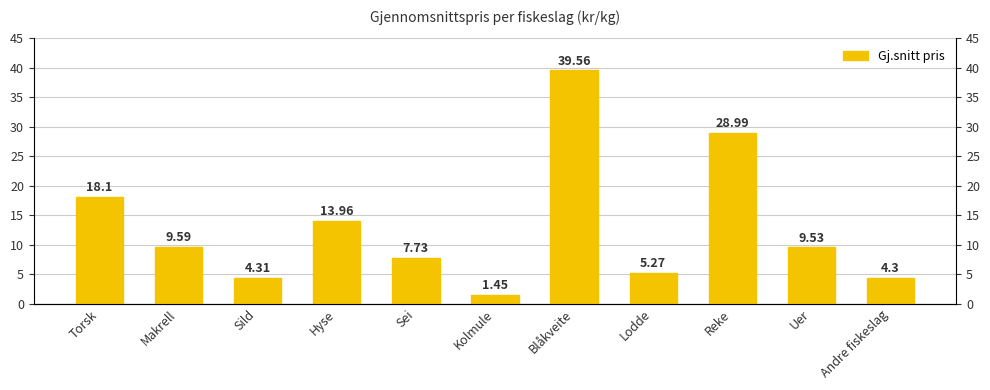

Count the number of data series in this chart.

1